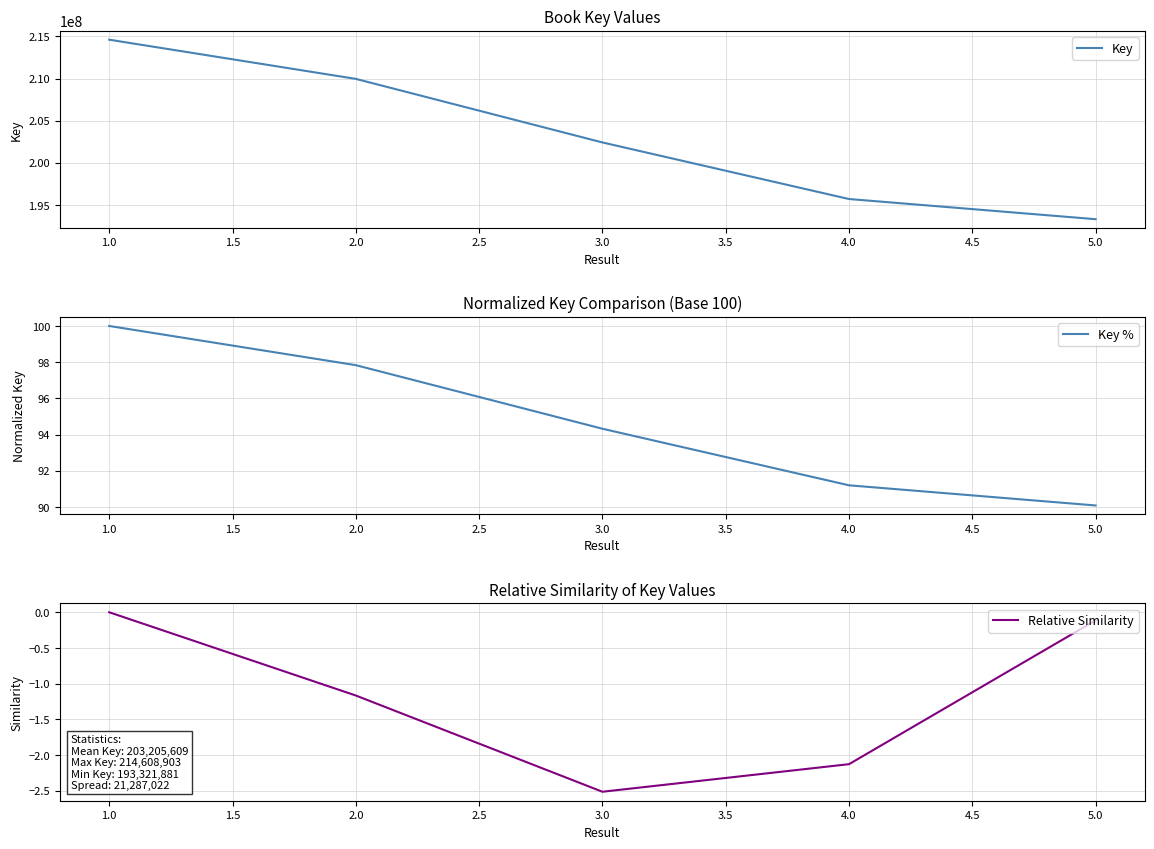

What is the minimum value for Key?

193321881